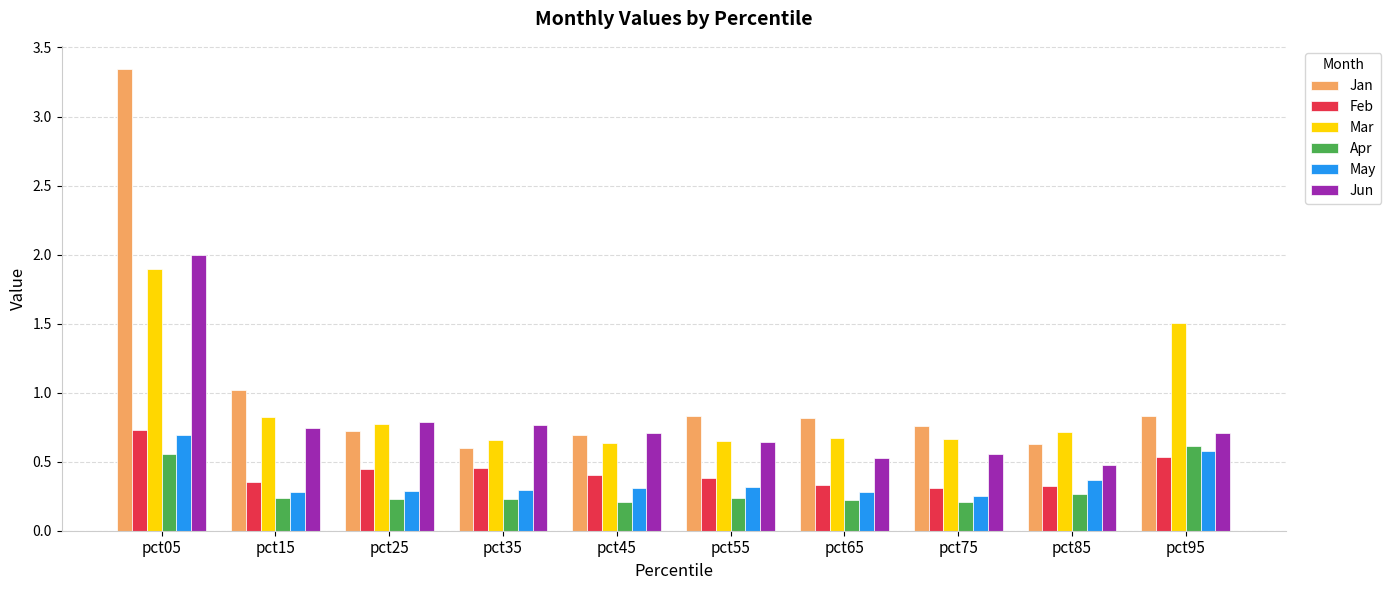

Which series has the largest range (max minus min)?

Jan